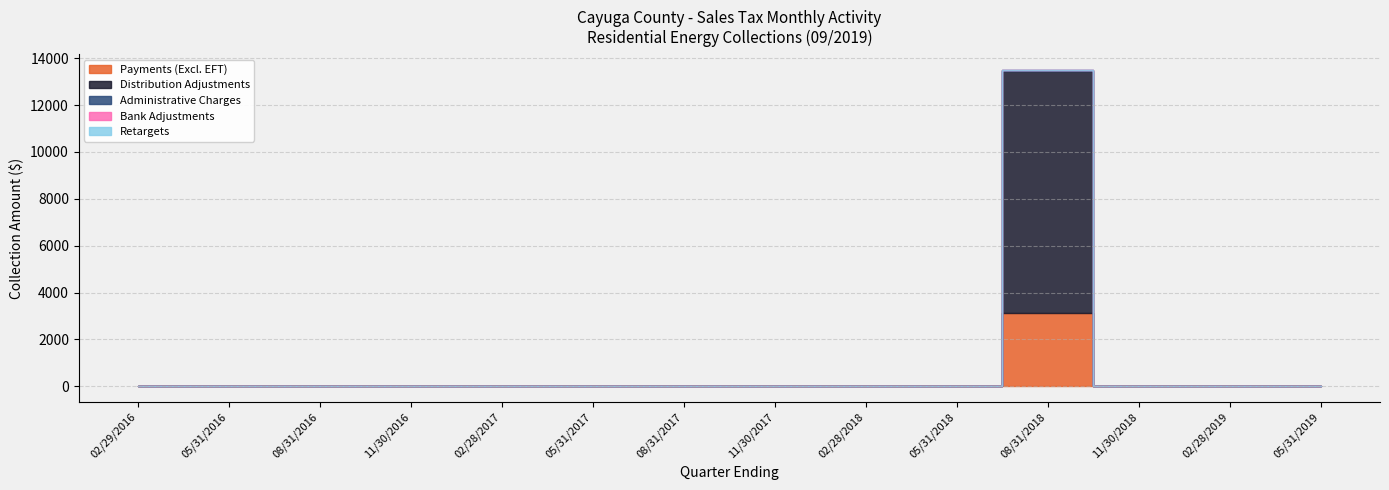

What is the maximum value for Distribution Adjustments?

10326.4